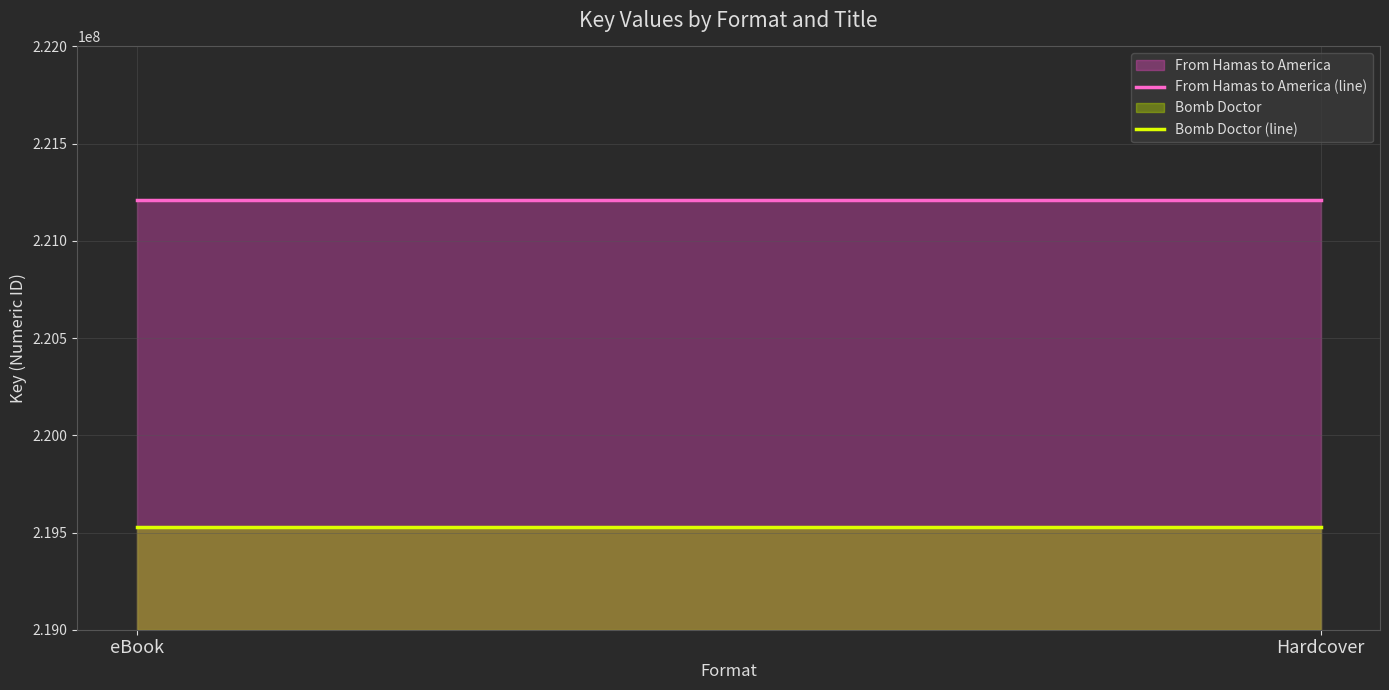

Reading left to right, extract all data points from this chart.

From Hamas to America: 221210370	221210370
Bomb Doctor: 219528551	219528551